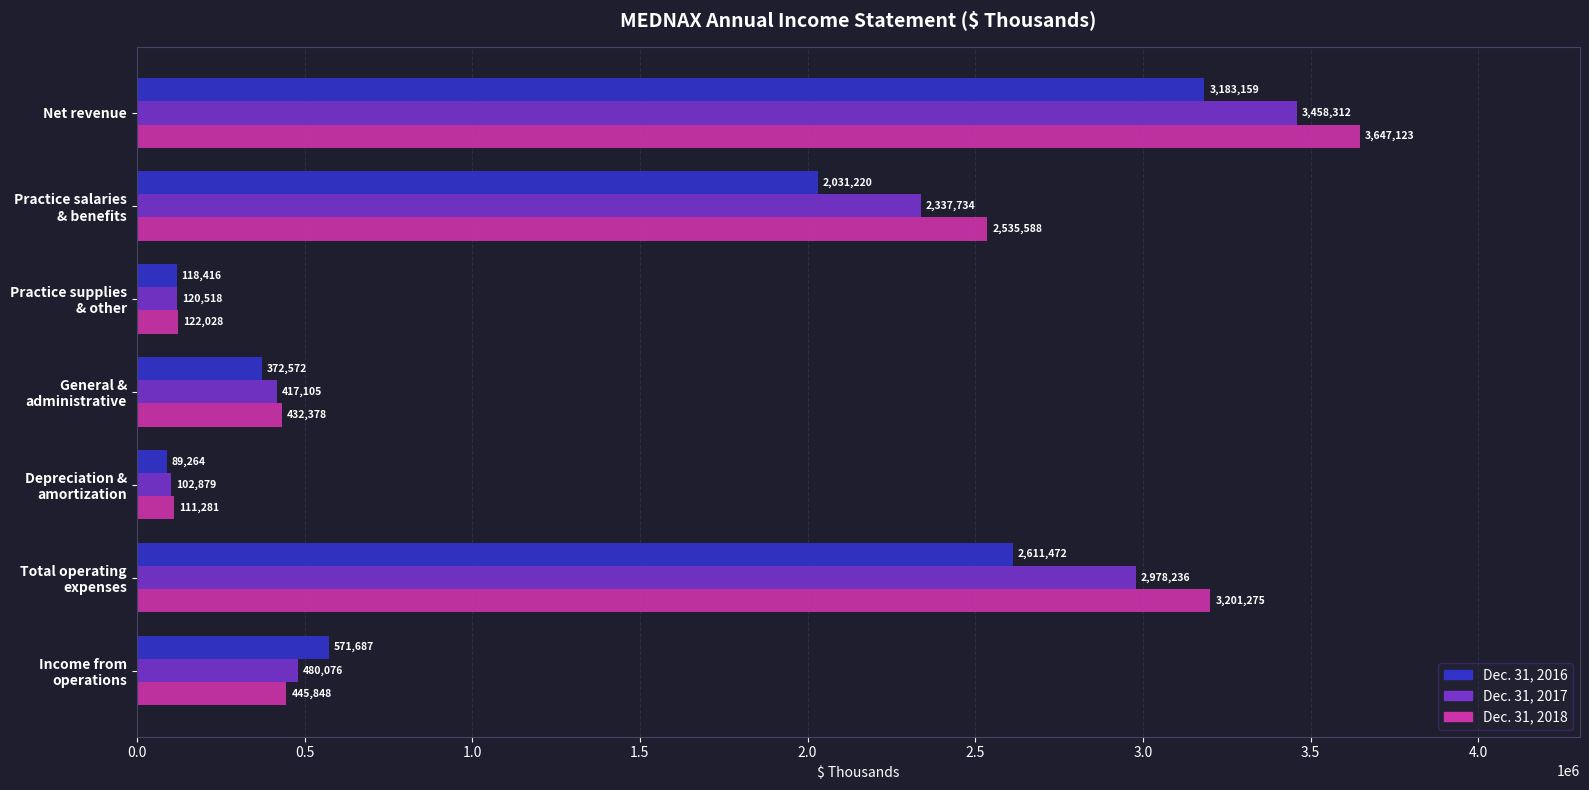

What is the average value of the Dec. 31, 2017 series?

1413551